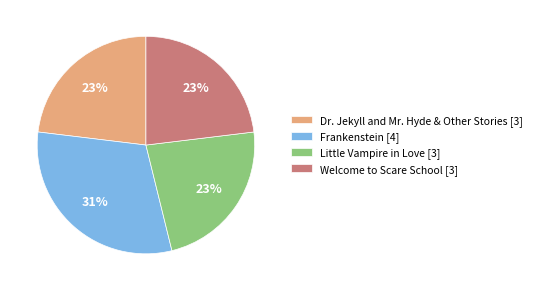

To the nearest percent, what percentage of the pie is Frankenstein?

31%